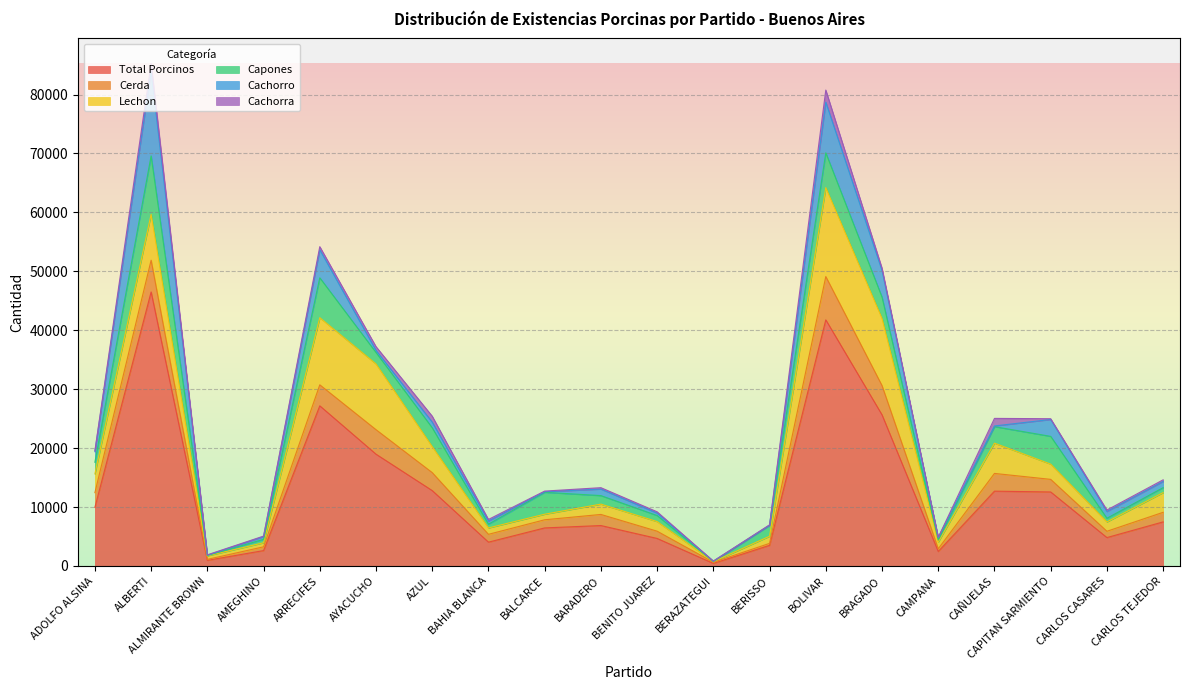

Reading left to right, transcribe all the data shown in this chart.

Total Porcinos: ADOLFO ALSINA=9944	ALBERTI=46498	ALMIRANTE BROWN=952	AMEGHINO=2608	ARRECIFES=27176	AYACUCHO=18970	AZUL=12789	BAHIA BLANCA=4040	BALCARCE=6456	BARADERO=6858	BENITO JUAREZ=4669	BERAZATEGUI=431	BERISSO=3500	BOLIVAR=41766	BRAGADO=25644	CAMPANA=2455	CAÑUELAS=12692	CAPITAN SARMIENTO=12558	CARLOS CASARES=4817	CARLOS TEJEDOR=7479
Cerda: ADOLFO ALSINA=2494	ALBERTI=5390	ALMIRANTE BROWN=165	AMEGHINO=640	ARRECIFES=3563	AYACUCHO=4156	AZUL=3051	BAHIA BLANCA=1328	BALCARCE=1382	BARADERO=1885	BENITO JUAREZ=1232	BERAZATEGUI=199	BERISSO=336	BOLIVAR=7351	BRAGADO=4963	CAMPANA=458	CAÑUELAS=3012	CAPITAN SARMIENTO=2137	CARLOS CASARES=1069	CARLOS TEJEDOR=1626
Lechon: ADOLFO ALSINA=3183	ALBERTI=7786	ALMIRANTE BROWN=595	AMEGHINO=685	ARRECIFES=11394	AYACUCHO=11159	AZUL=4408	BAHIA BLANCA=1081	BALCARCE=944	BARADERO=1749	BENITO JUAREZ=1629	BERAZATEGUI=105	BERISSO=1206	BOLIVAR=15087	BRAGADO=11399	CAMPANA=1130	CAÑUELAS=5137	CAPITAN SARMIENTO=2585	CARLOS CASARES=1583	CARLOS TEJEDOR=3344
Capones: ADOLFO ALSINA=1978	ALBERTI=9922	ALMIRANTE BROWN=75	AMEGHINO=582	ARRECIFES=6769	AYACUCHO=1939	AZUL=3200	BAHIA BLANCA=641	BALCARCE=3717	BARADERO=1446	BENITO JUAREZ=1025	BERAZATEGUI=23	BERISSO=1838	BOLIVAR=5913	BRAGADO=3619	CAMPANA=355	CAÑUELAS=2800	CAPITAN SARMIENTO=4713	CARLOS CASARES=625	CARLOS TEJEDOR=839
Cachorro: ADOLFO ALSINA=1797	ALBERTI=14383	ALMIRANTE BROWN=37	AMEGHINO=466	ARRECIFES=4760	AYACUCHO=364	AZUL=959	BAHIA BLANCA=529	BALCARCE=96	BARADERO=1110	BENITO JUAREZ=413	BERAZATEGUI=50	BERISSO=30	BOLIVAR=8596	BRAGADO=4516	CAMPANA=426	CAÑUELAS=118	CAPITAN SARMIENTO=2866	CARLOS CASARES=1148	CARLOS TEJEDOR=1048
Cachorra: ADOLFO ALSINA=162	ALBERTI=1289	ALMIRANTE BROWN=64	AMEGHINO=87	ARRECIFES=530	AYACUCHO=634	AZUL=1009	BAHIA BLANCA=276	BALCARCE=112	BARADERO=236	BENITO JUAREZ=223	BERAZATEGUI=26	BERISSO=74	BOLIVAR=2047	BRAGADO=394	CAMPANA=25	CAÑUELAS=1283	CAPITAN SARMIENTO=129	CARLOS CASARES=250	CARLOS TEJEDOR=280